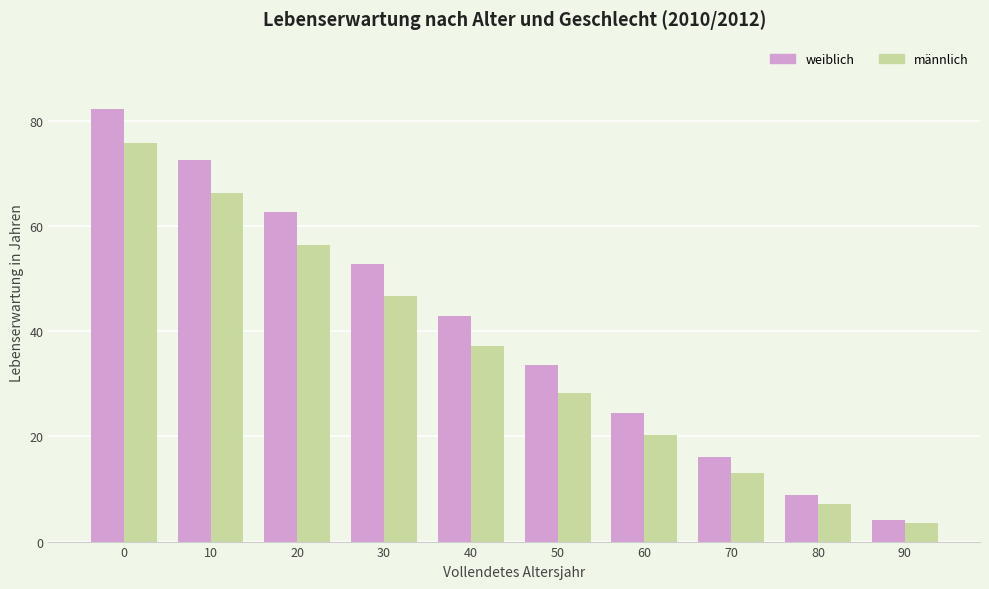

The männlich series shows 20.2 at 60. True or false?

True